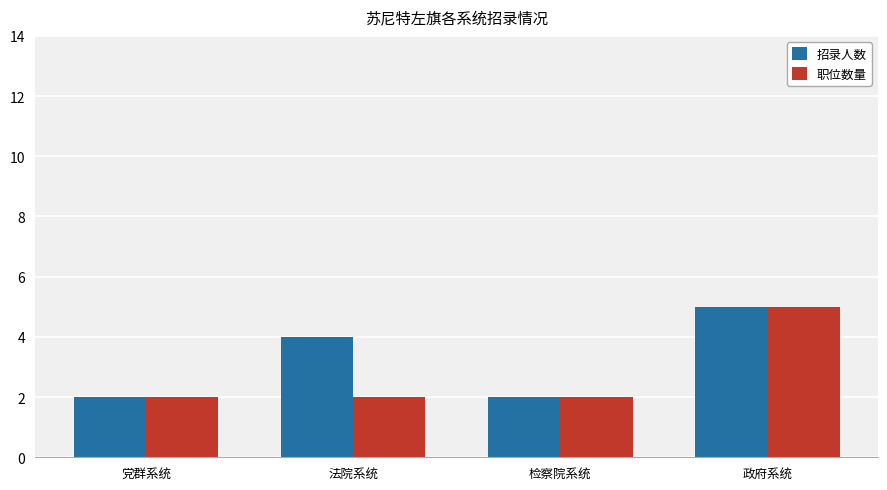

Reading left to right, list all the values displayed in this chart.

招录人数: 党群系统=2	法院系统=4	检察院系统=2	政府系统=5
职位数量: 党群系统=2	法院系统=2	检察院系统=2	政府系统=5